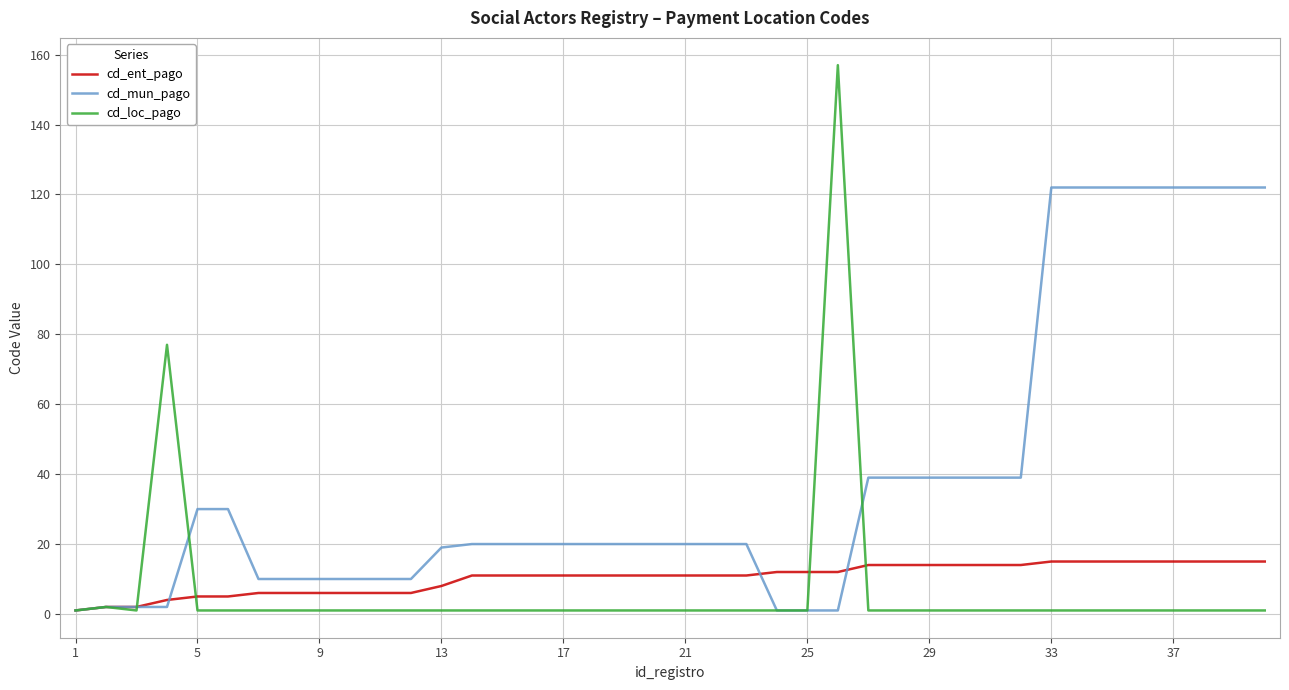

List the series in order of their peak value, highest first.

cd_loc_pago, cd_mun_pago, cd_ent_pago